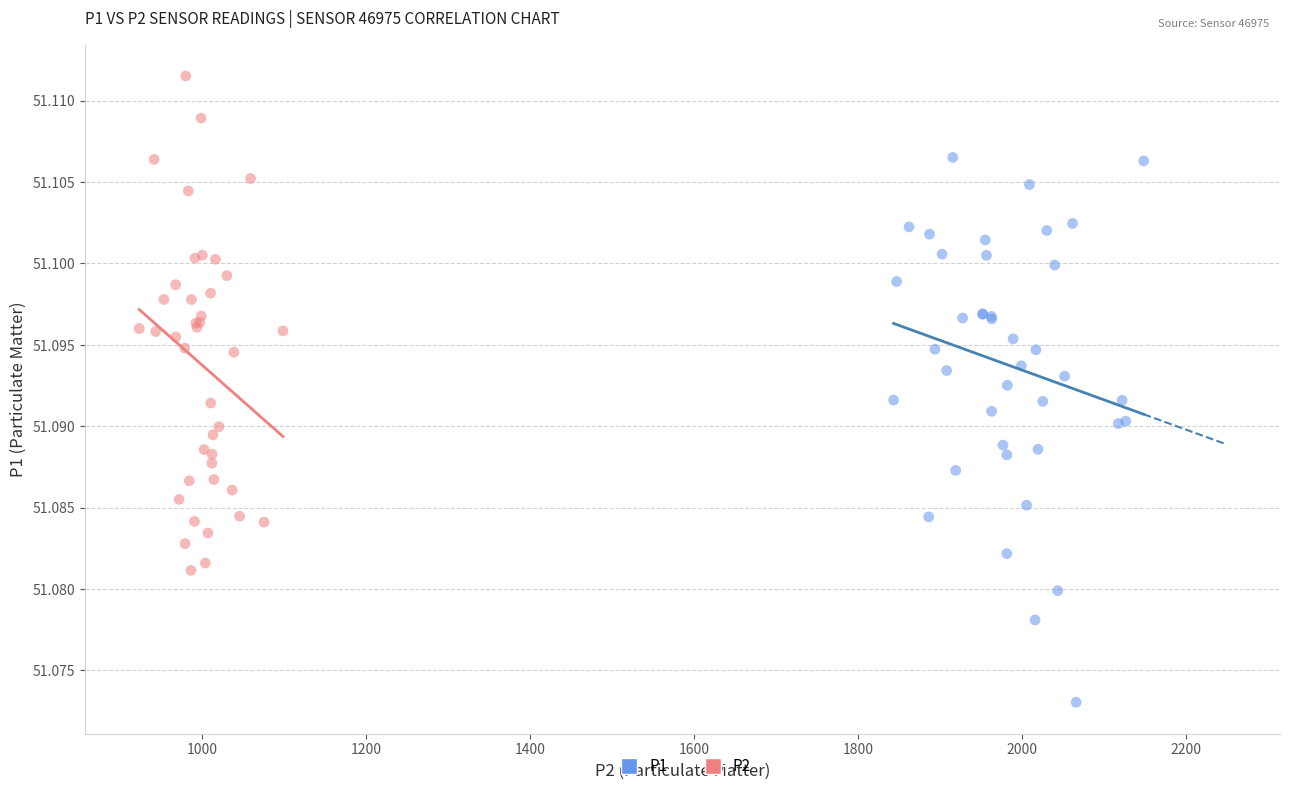

Which series reaches the minimum Y coordinate?

P1